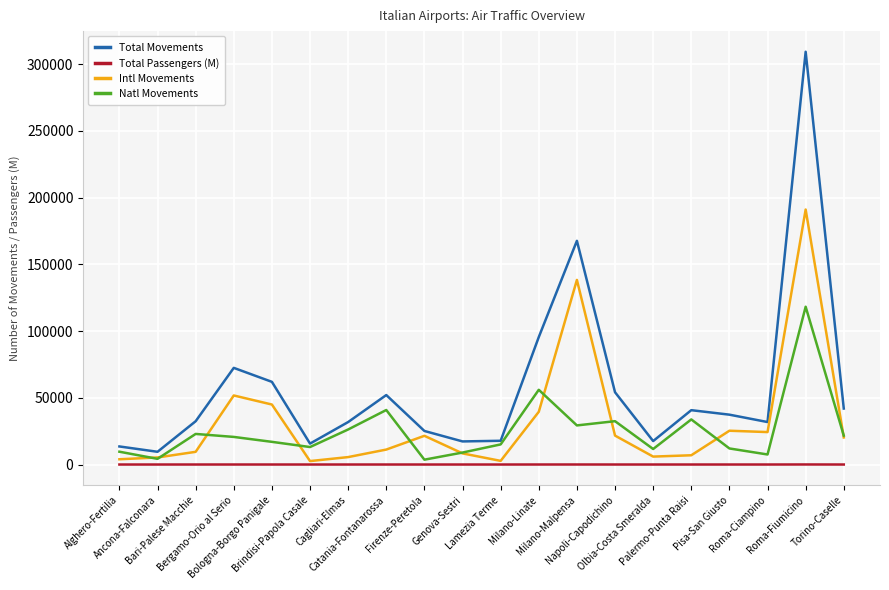

Which category has the highest value in the Total Movements series?

Roma-Fiumicino